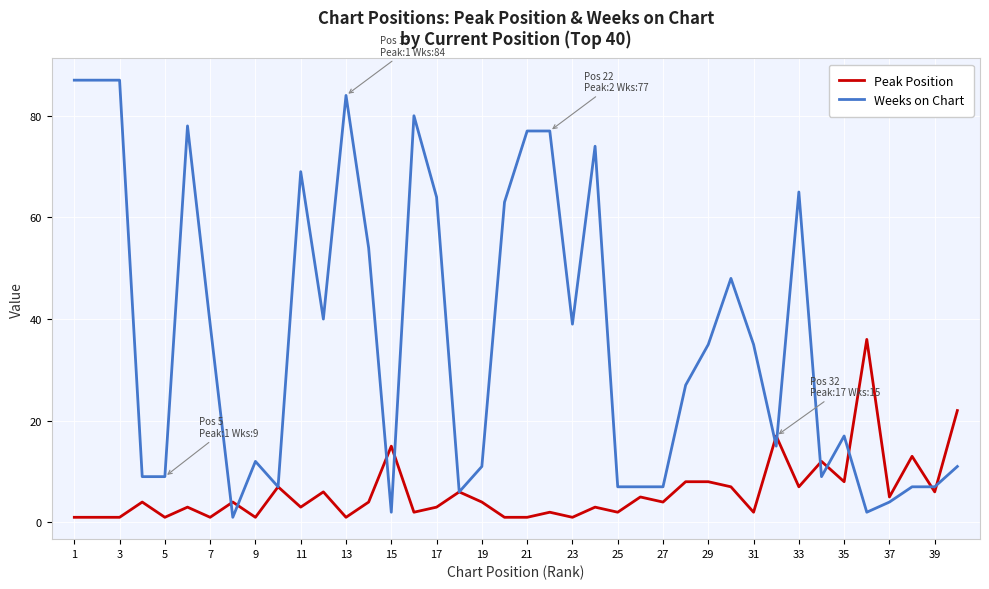

Reading right to left, what are all the values shown in this chart?

Peak Position: 22	6	13	5	36	8	12	7	17	2	7	8	8	4	5	2	3	1	2	1	1	4	6	3	2	15	4	1	6	3	7	1	4	1	3	1	4	1	1	1
Weeks on Chart: 11	7	7	4	2	17	9	65	15	35	48	35	27	7	7	7	74	39	77	77	63	11	6	64	80	2	54	84	40	69	7	12	1	39	78	9	9	87	87	87